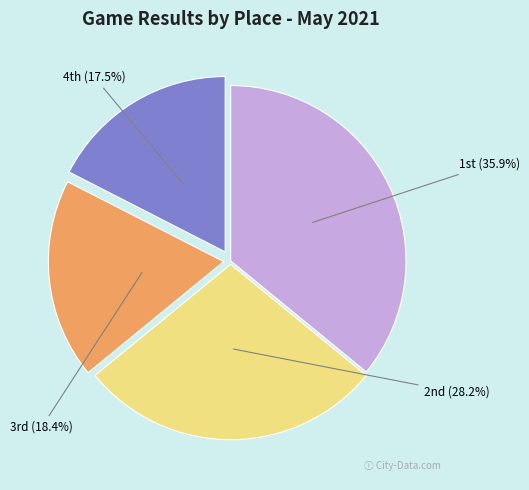

Rank the categories by value from highest to lowest.

1st, 2nd, 3rd, 4th